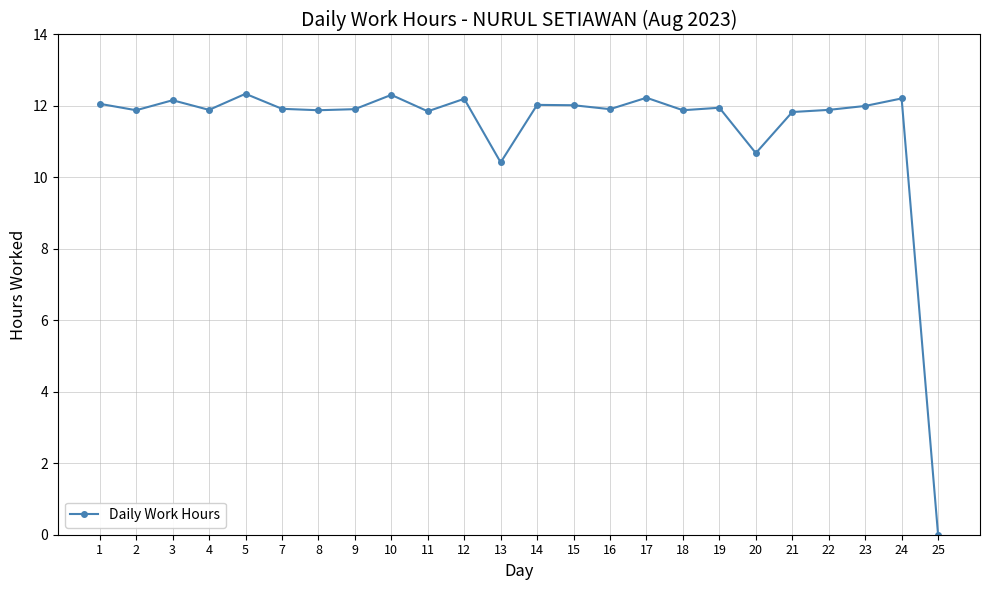

Which category has the lowest value across all series?

25